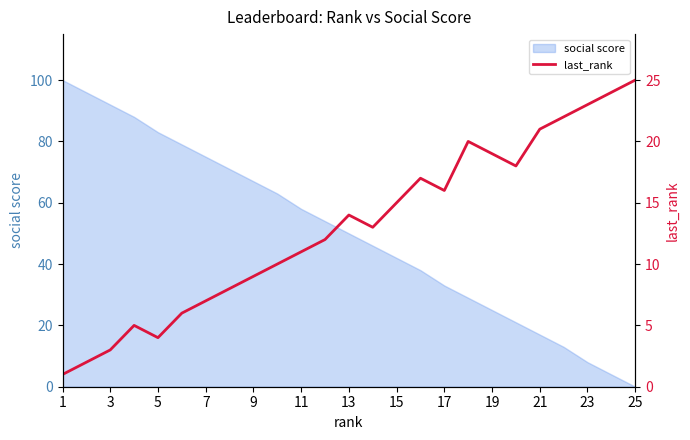

How many lines are shown in the chart?

1